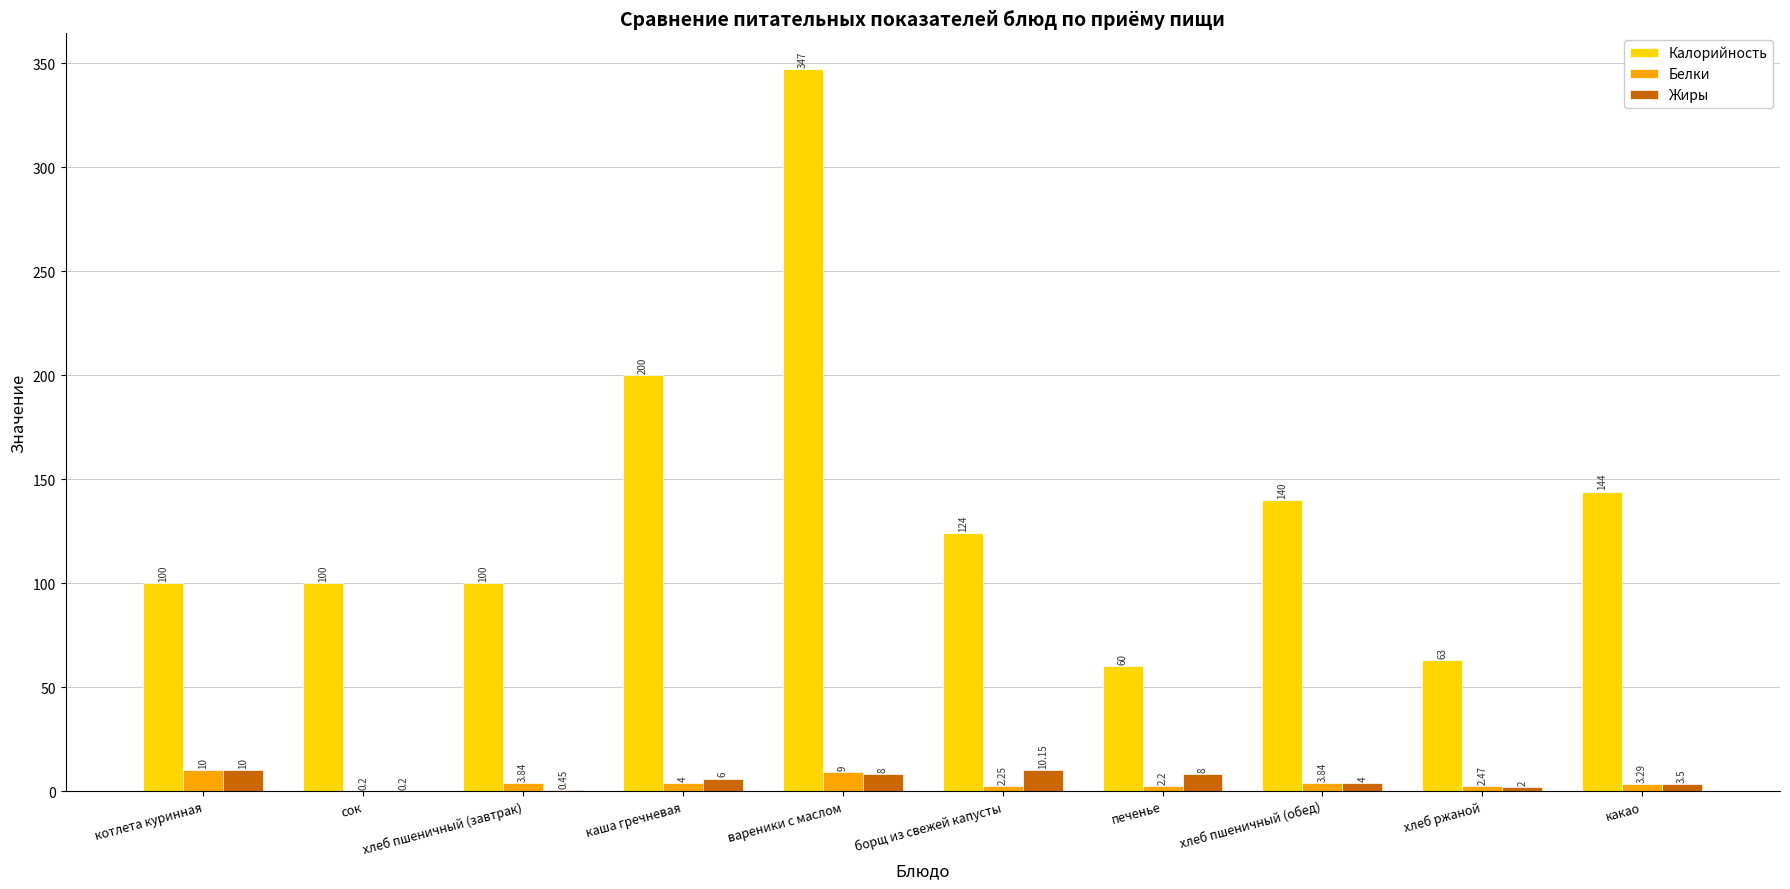

Which series changed the most between хлеб пшеничный (завтрак) and каша гречневая?

Калорийность